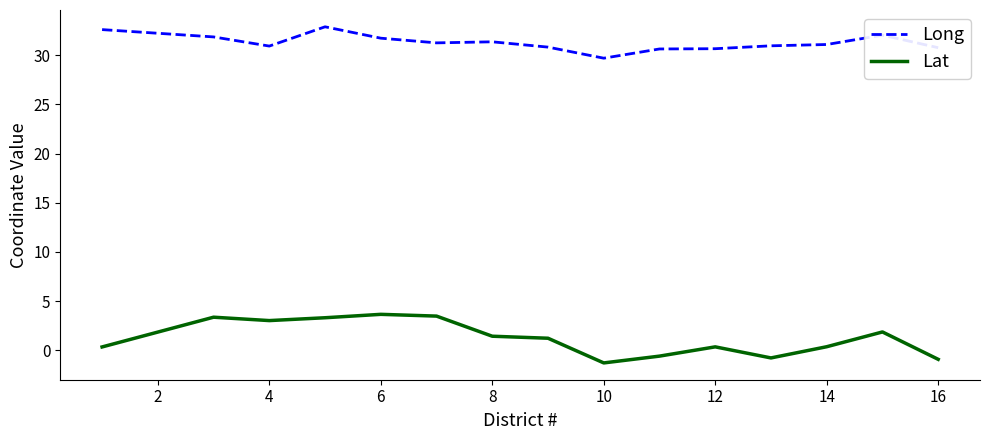

Which series has the largest total across all categories?

Long